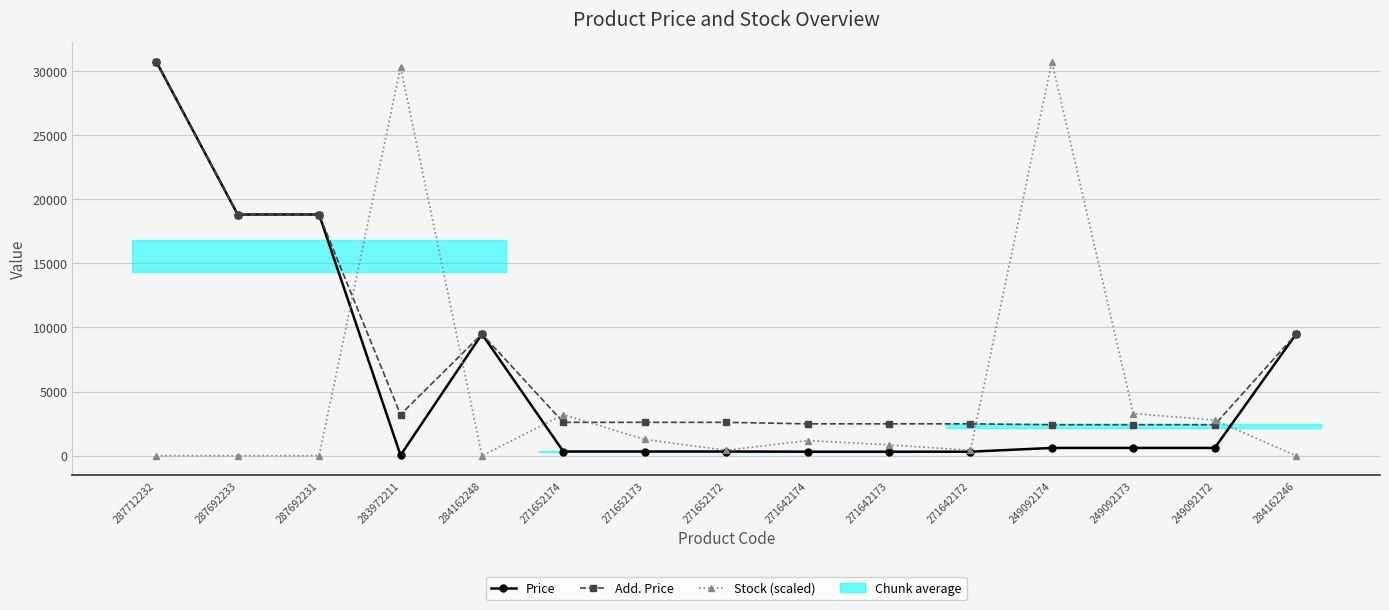

True or false: Add. Price and Price cross at least once.

False